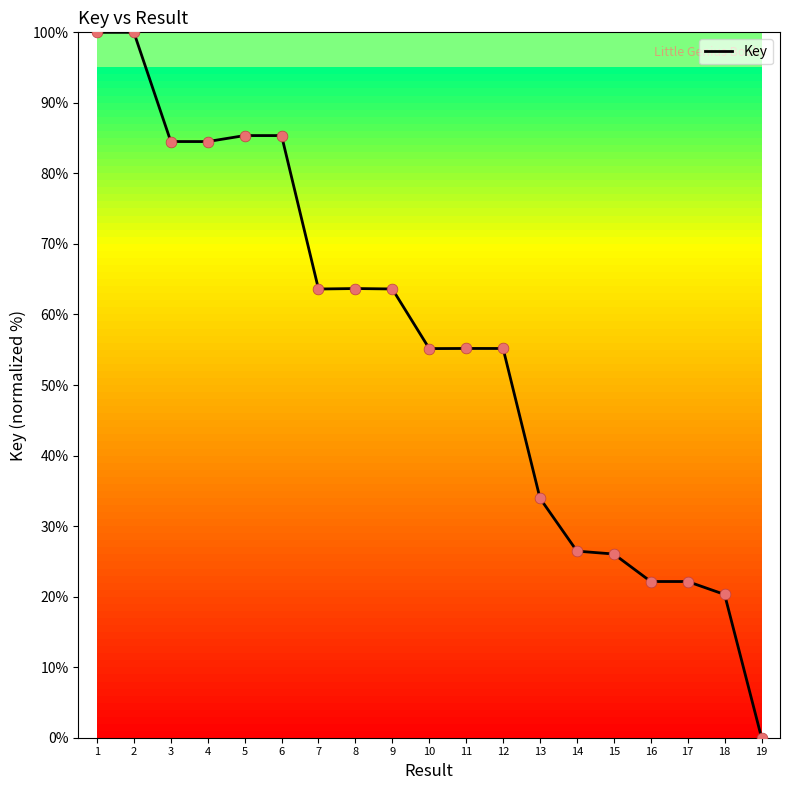

Which has a higher value, 3 or 17?

3